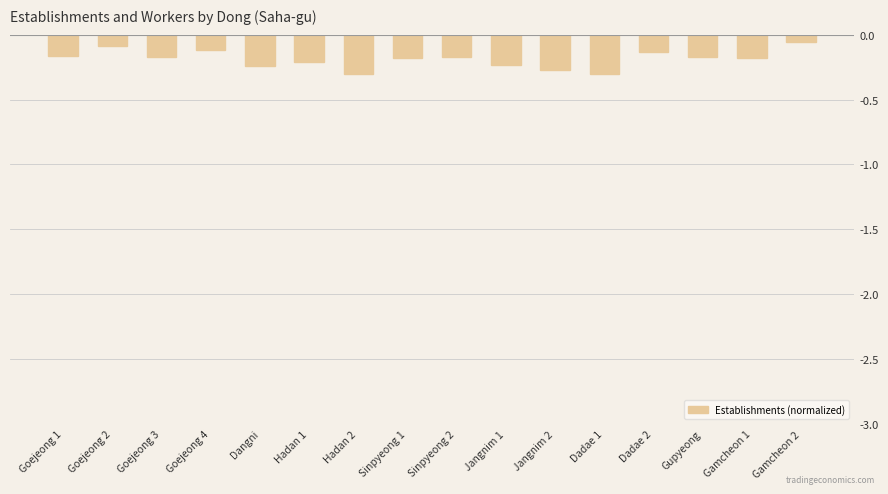

What position from the left is Dadae 1?

12